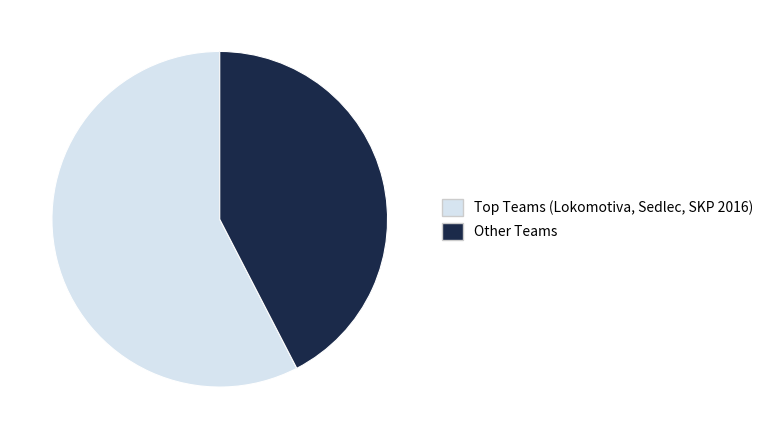

Is Other Teams the majority of the pie?

No